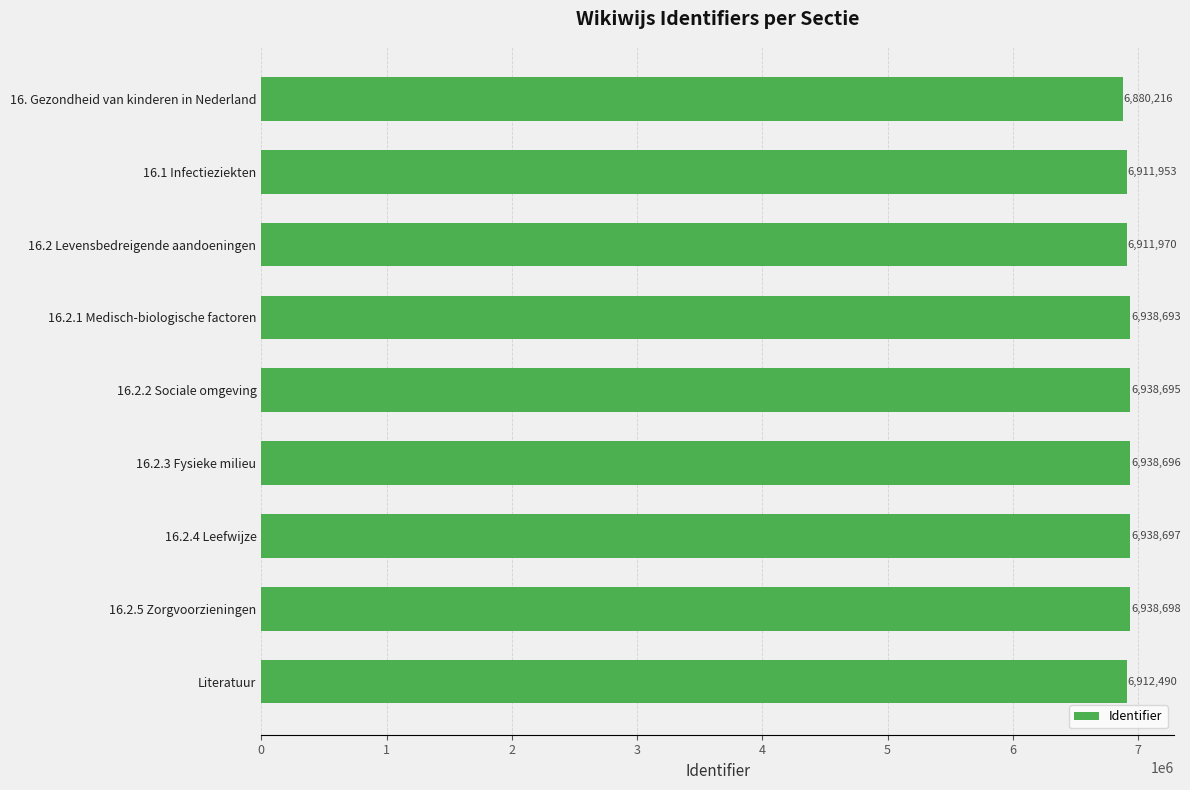

What is the change in value from 16.1 Infectieziekten to 16.2 Levensbedreigende aandoeningen?

+17